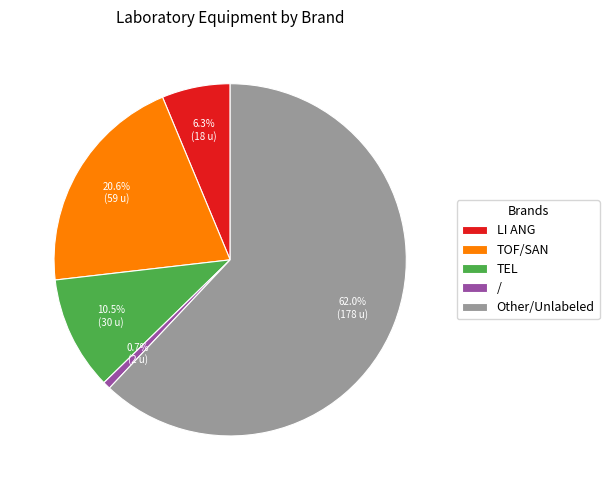

What portion of the pie excludes LI ANG?

93.7%